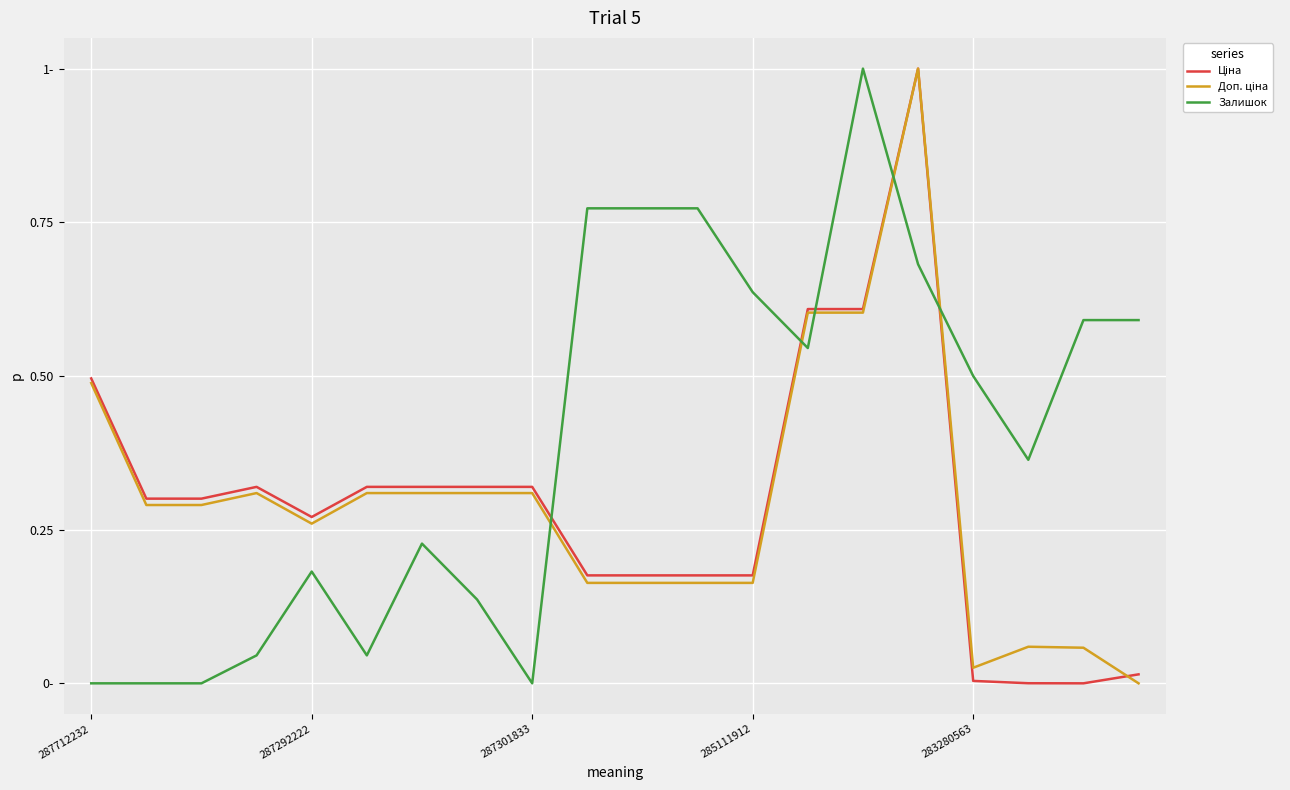

Where is the first local minimum for Залишок?

5